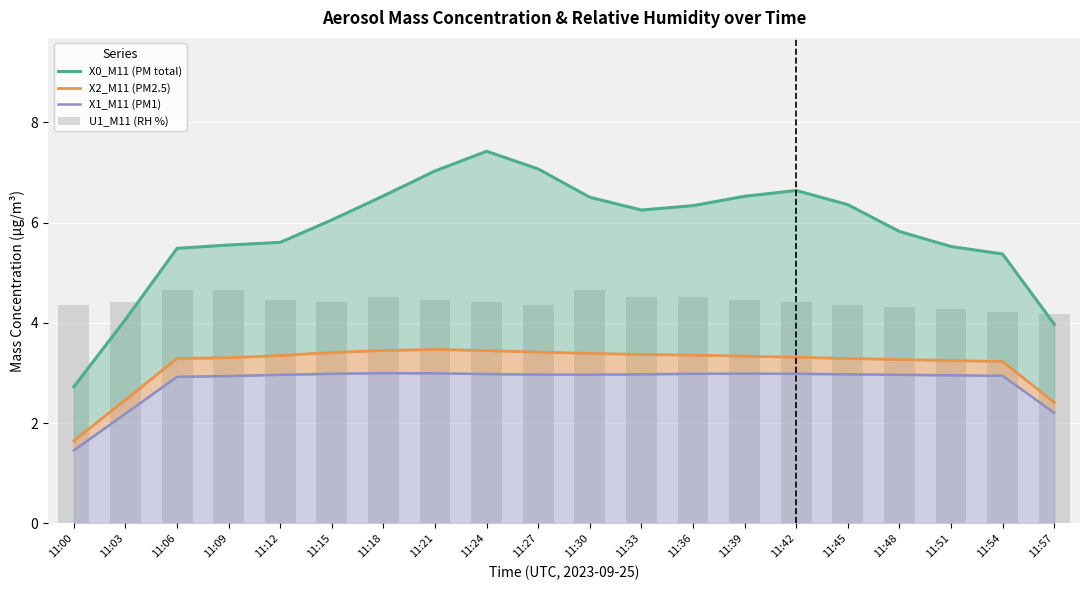

At which category is the sum across all series the highest?

11:24